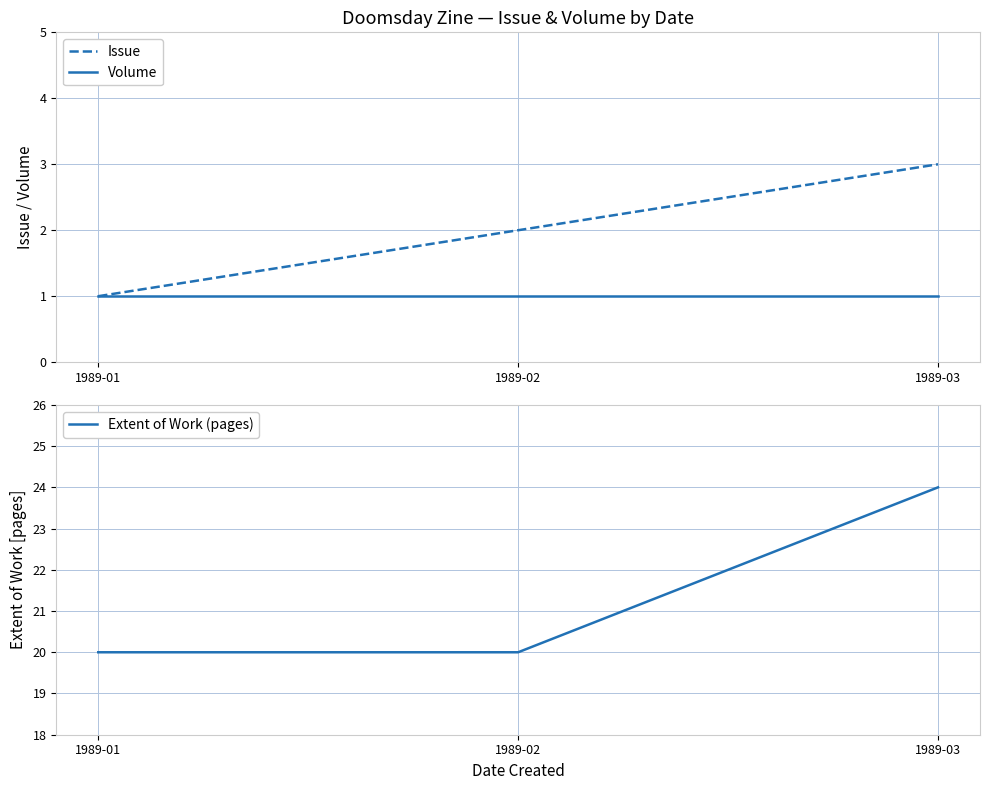

Which series has the largest total across all categories?

Extent of Work (pages)